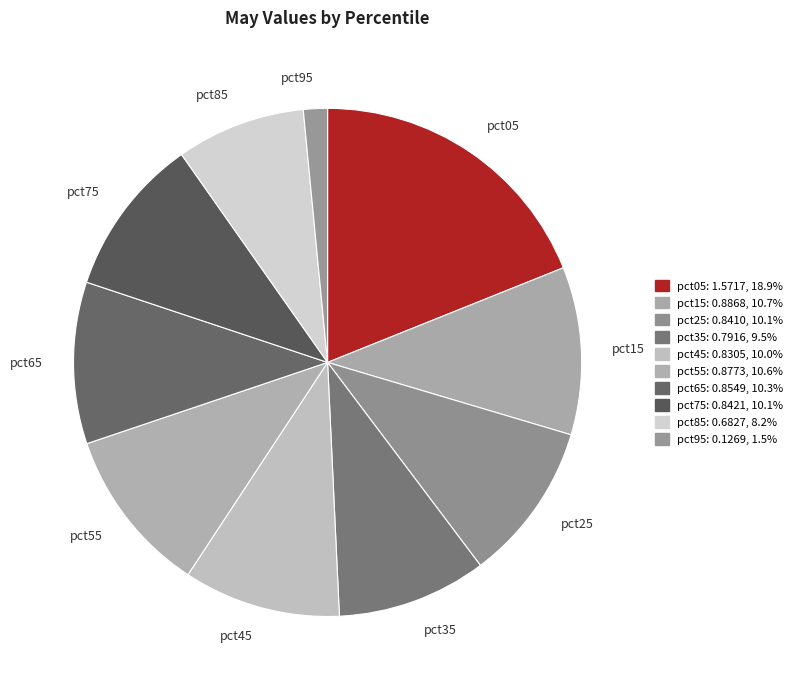

True or false: pct05 accounts for 30% of the total.

False